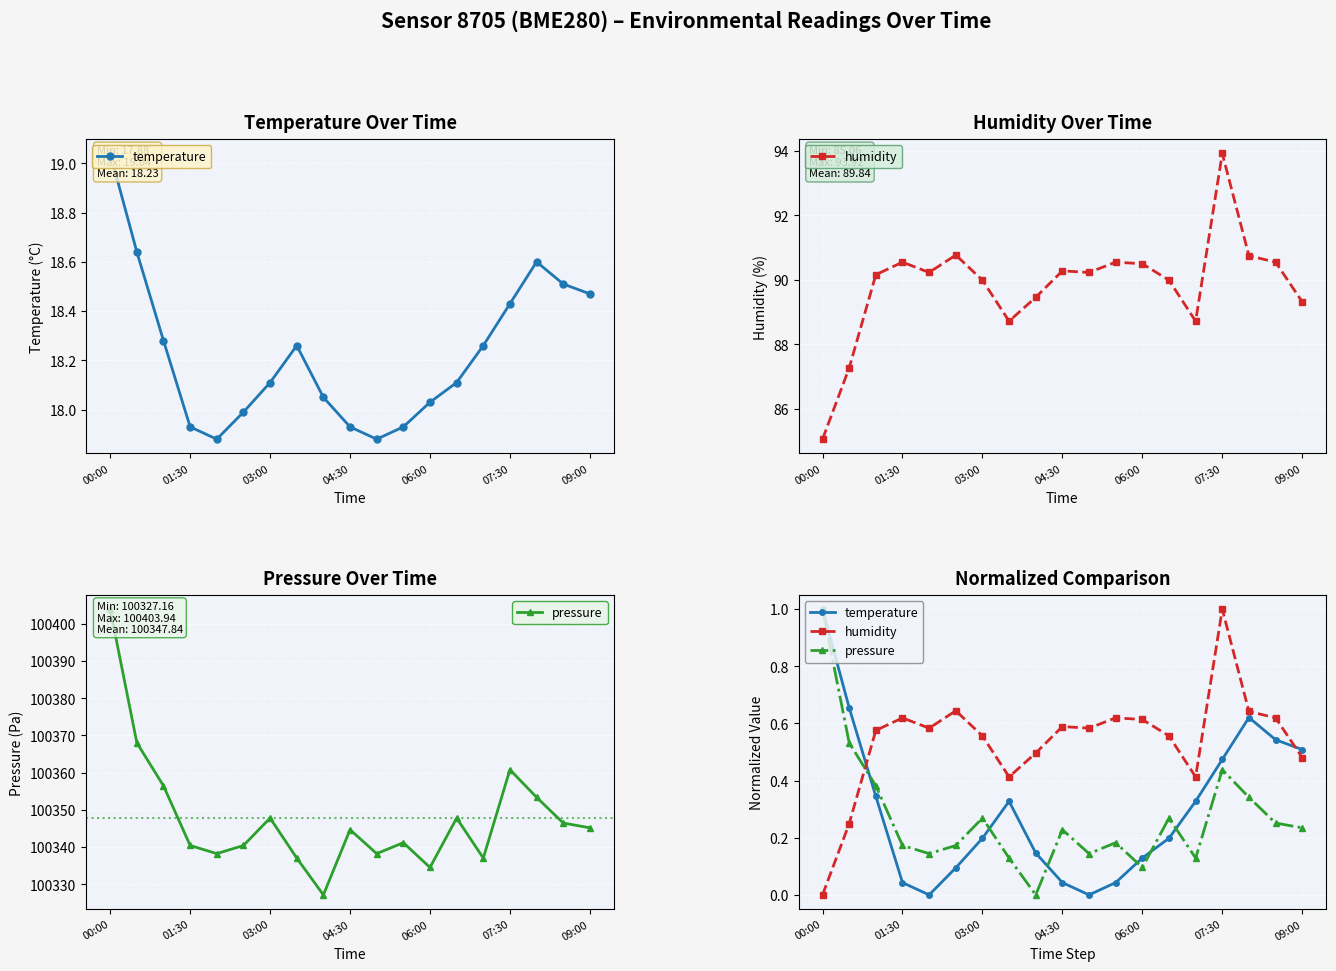

What value does the pressure series have at 17?

0.3